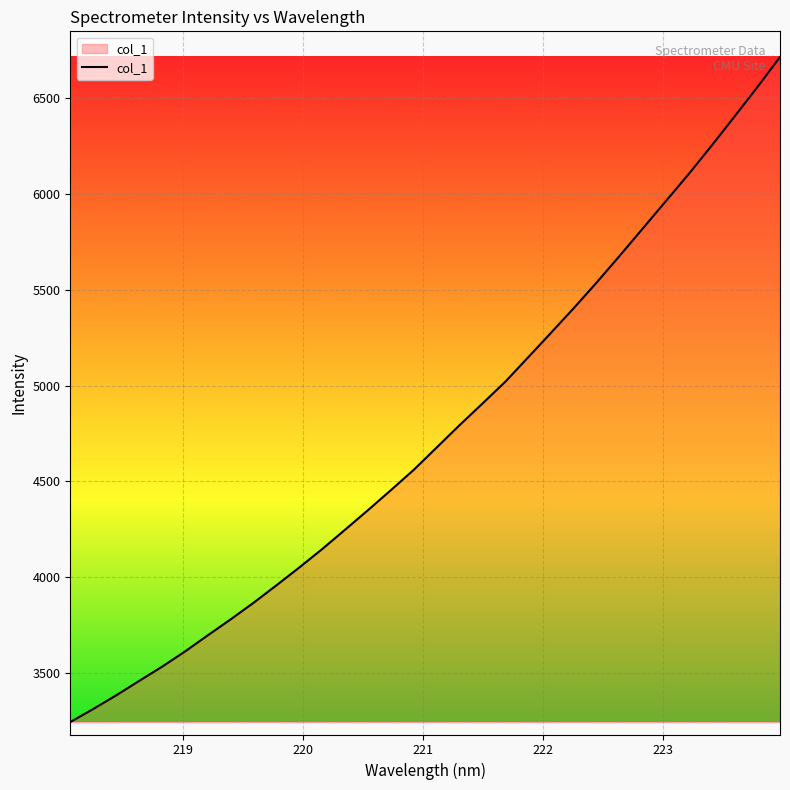

How many lines are shown in the chart?

1